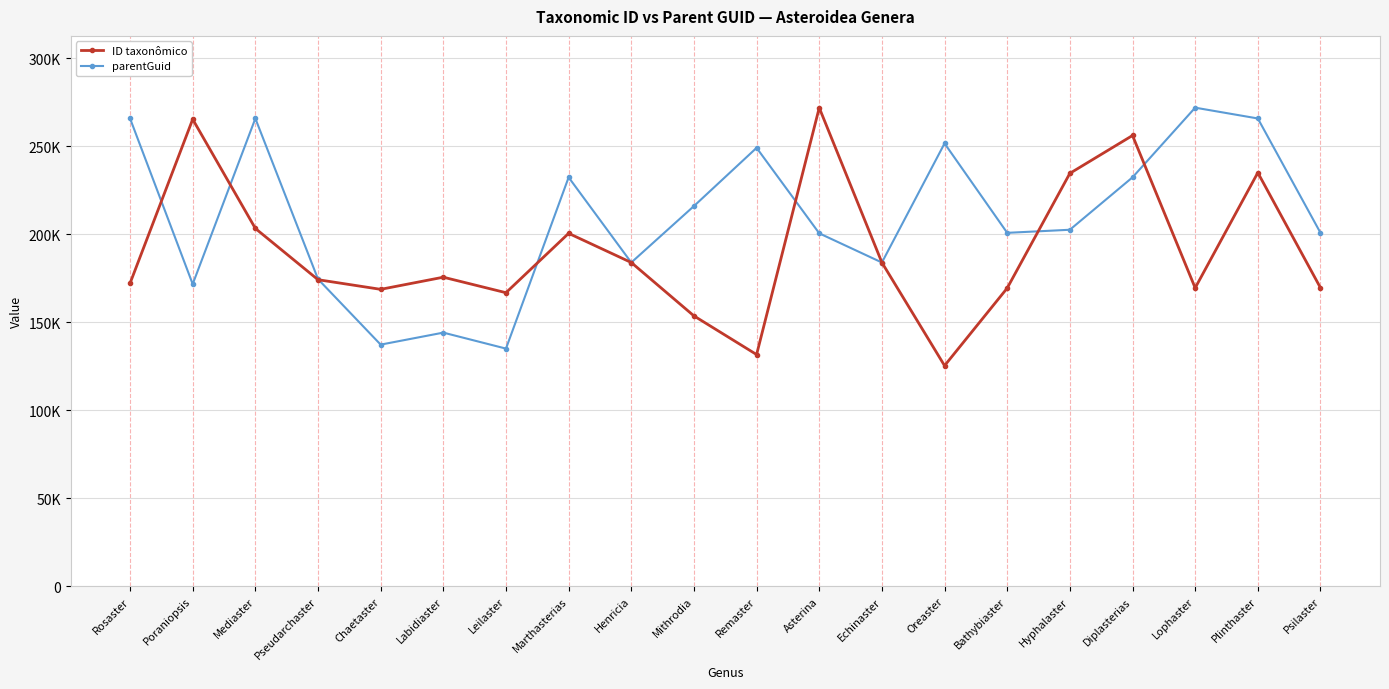

How many values in the parentGuid series exceed 202514?

9